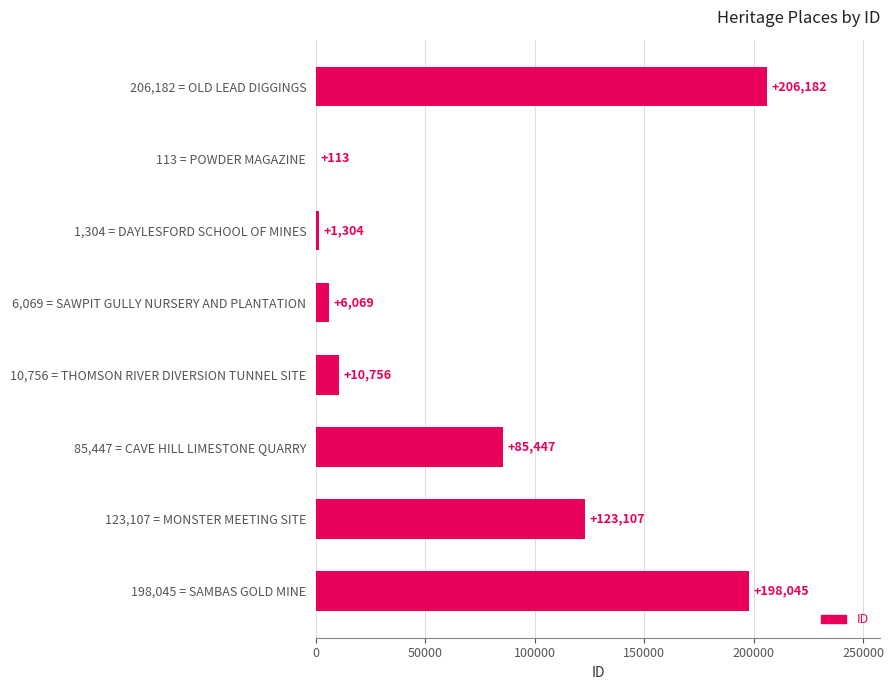

What is the change in value from 113 = POWDER MAGAZINE to 6,069 = SAWPIT GULLY NURSERY AND PLANTATION?

+5956